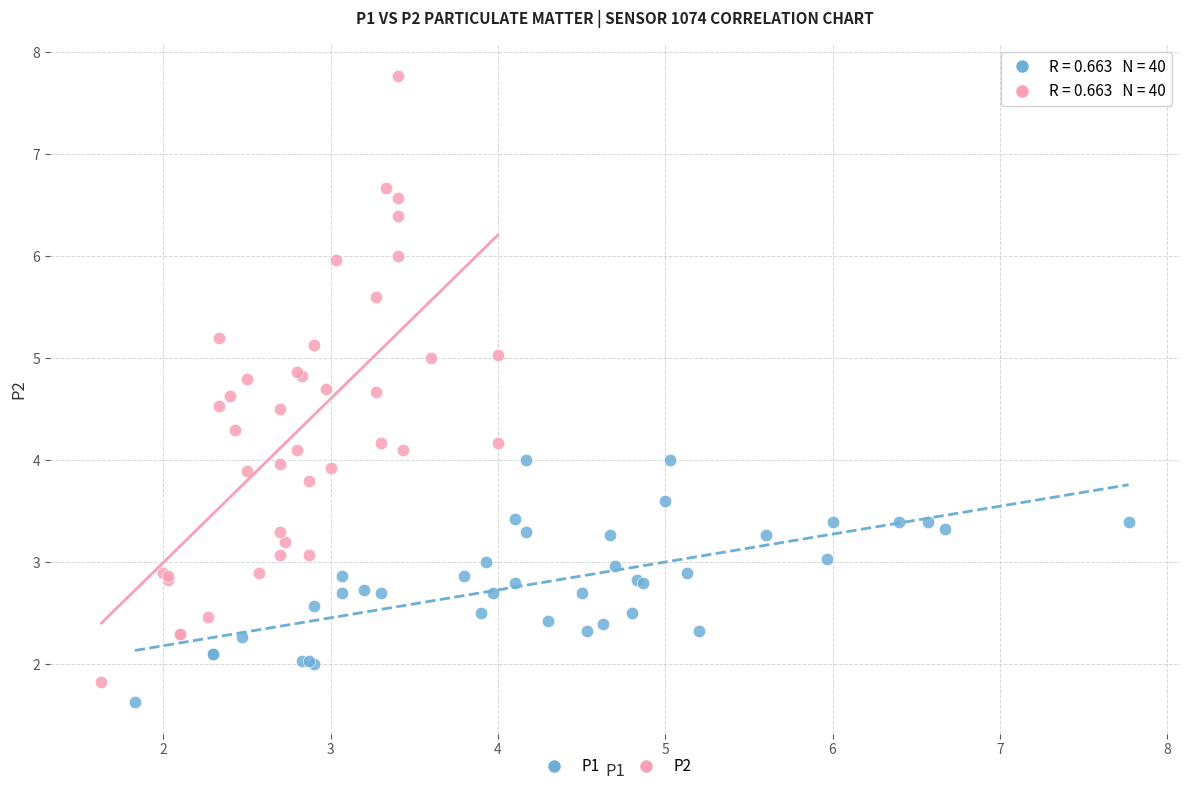

Which series reaches the maximum Y coordinate?

P2